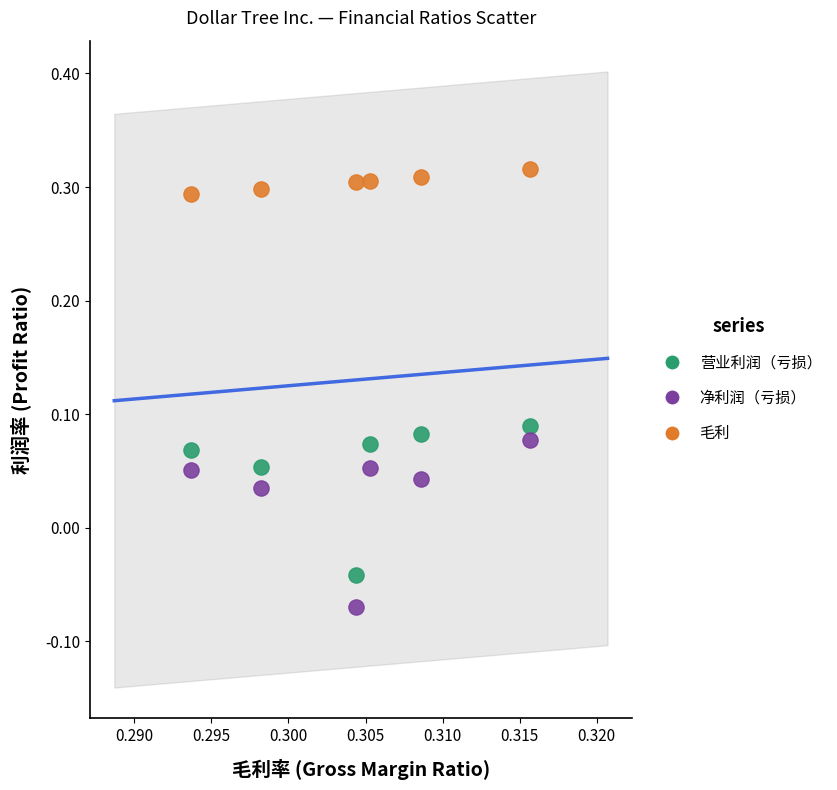

Which series reaches the minimum Y coordinate?

净利润（亏损）